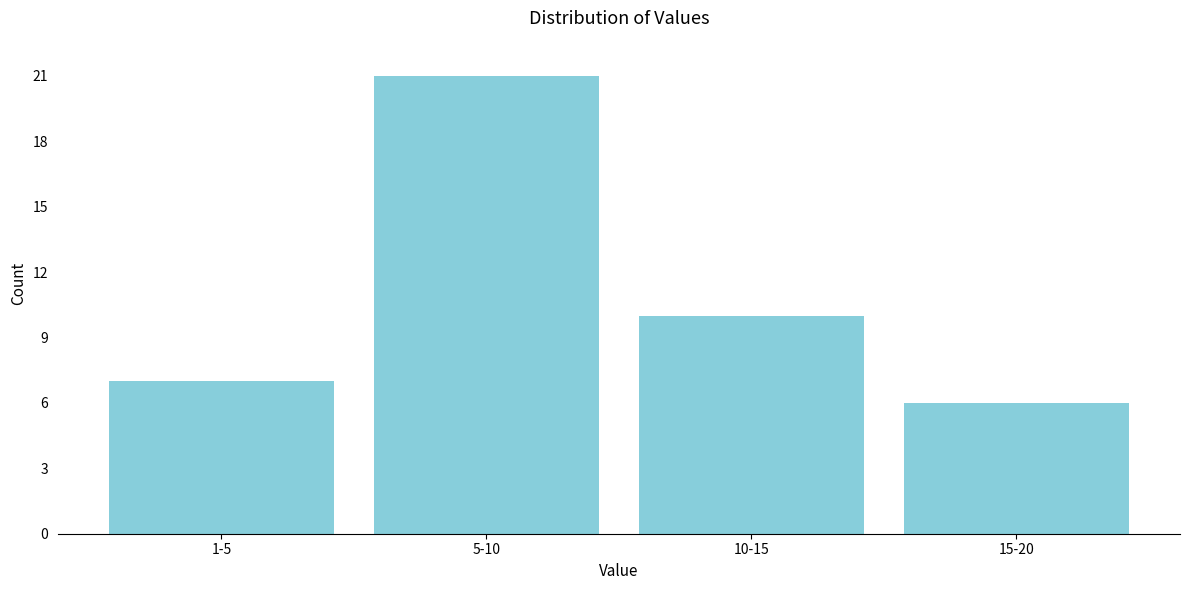

Reading left to right, transcribe all the data shown in this chart.

7	21	10	6